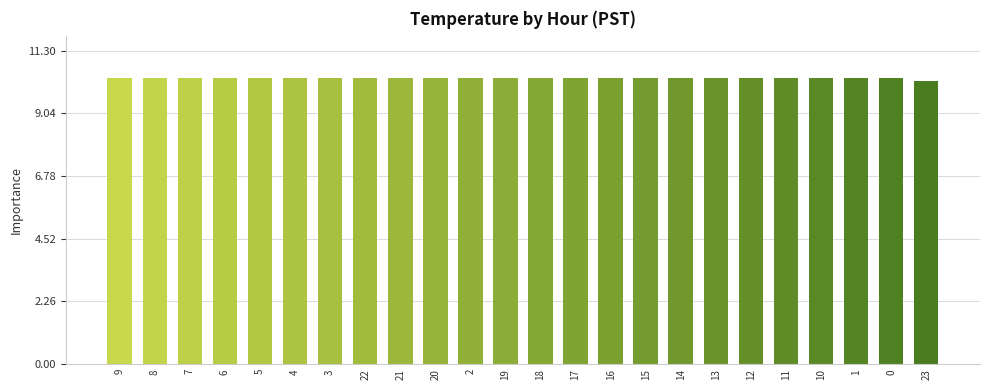

Where is the data nearest to the value 10?

23